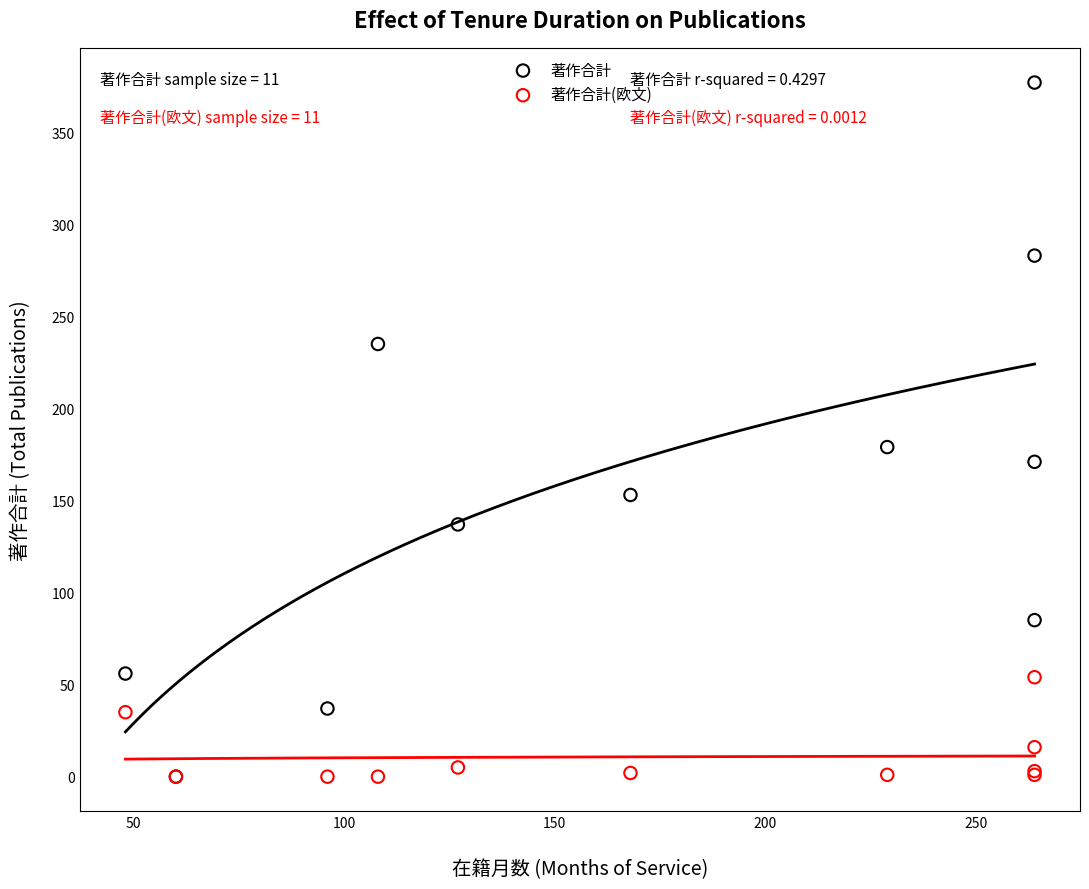

Across all series, what Y value is closest to 188?

179